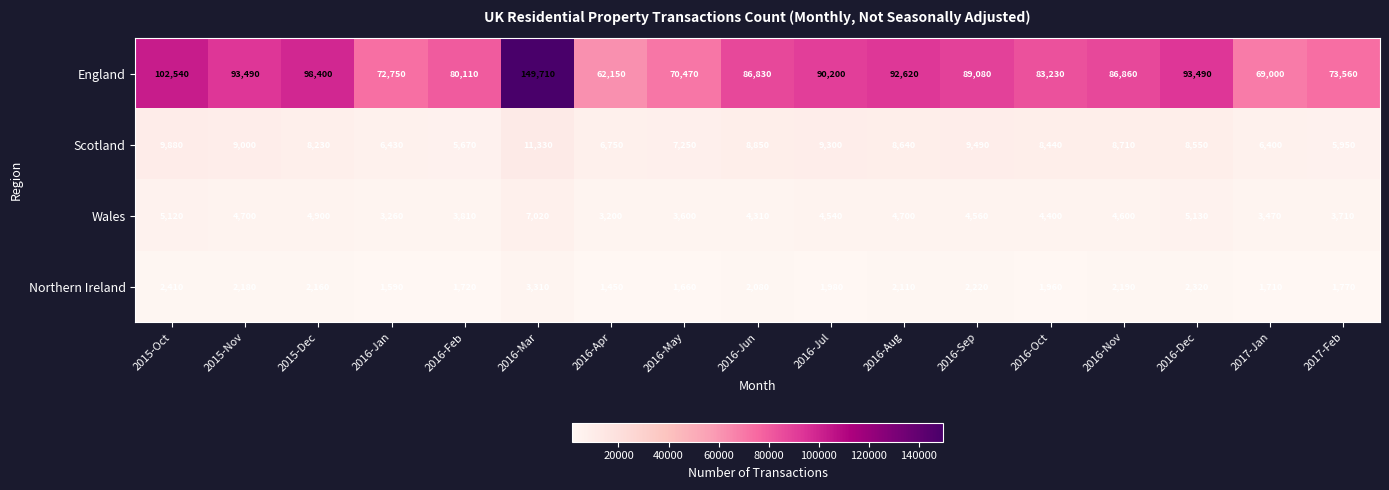

Which series has the largest total across all categories?

England